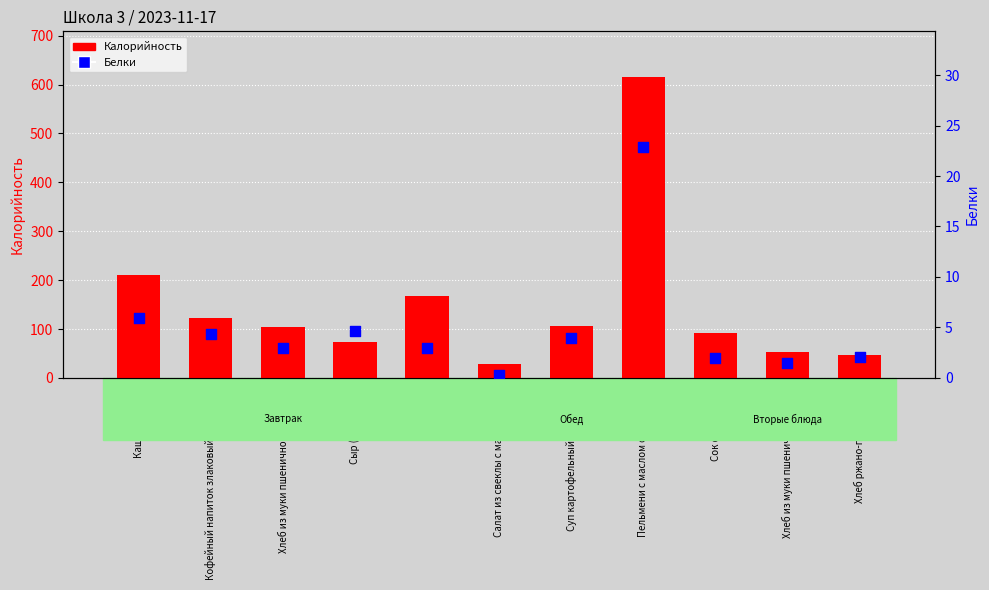

At which category is the sum across all series the highest?

Пельмени с маслом сливочным